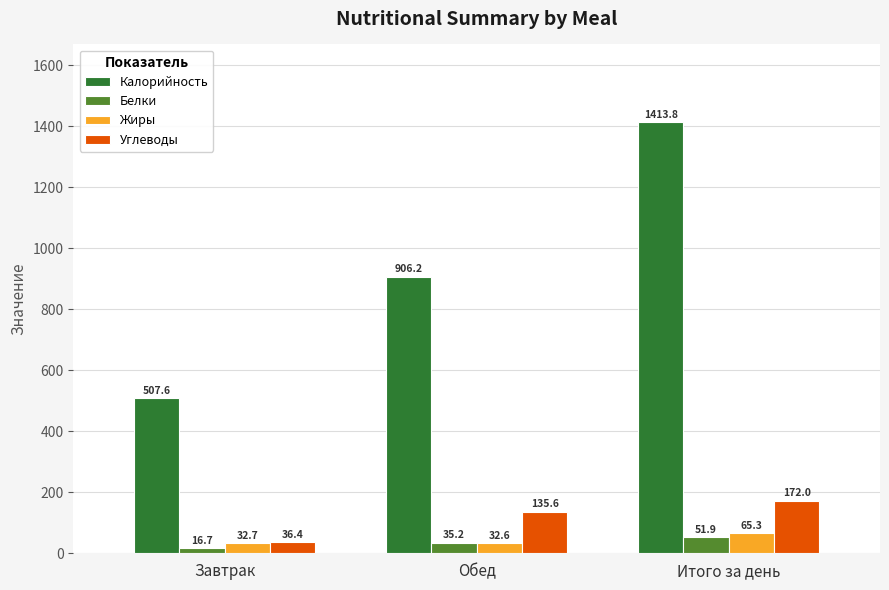

Which series has the widest spread of values?

Калорийность